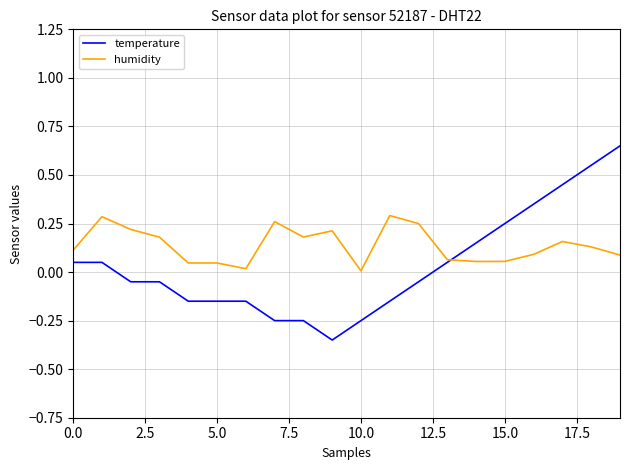

Which series has the widest spread of values?

temperature